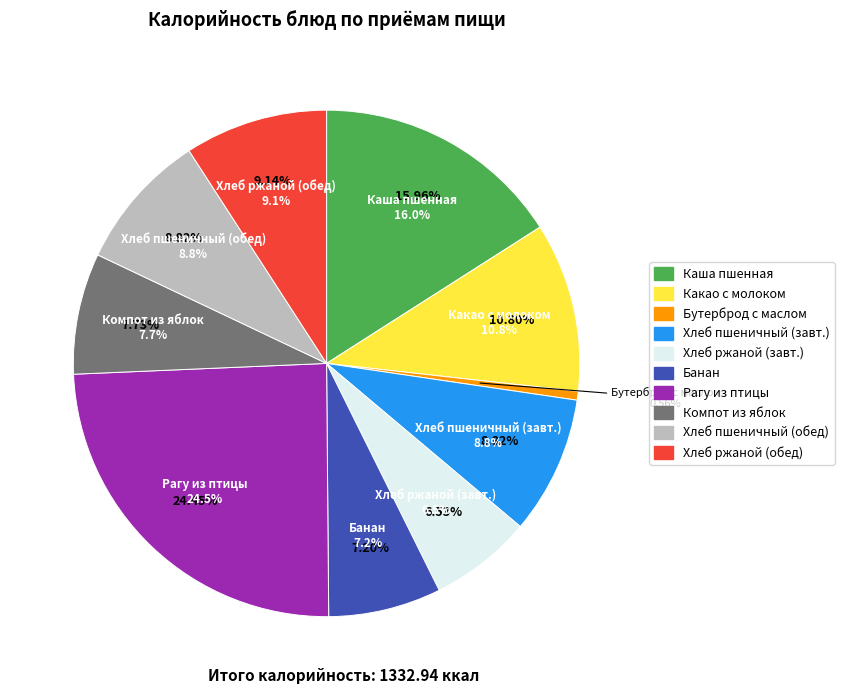

To the nearest percent, what percentage of the pie is Каша пшенная молочная жидкая?

16%